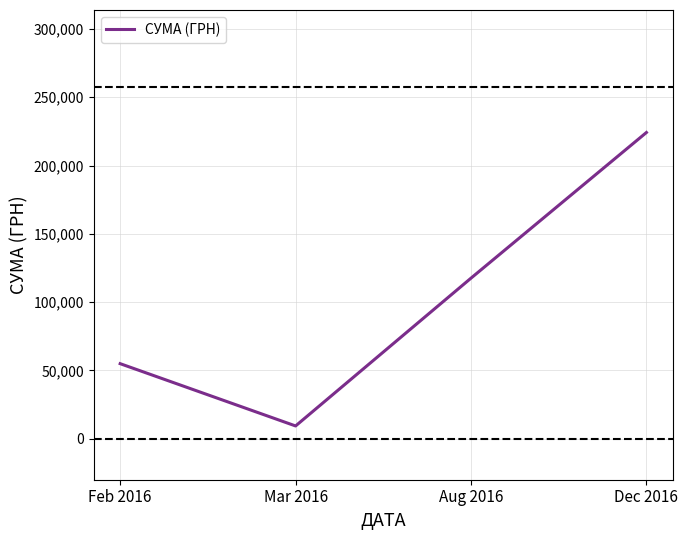

At which category does the data reach its first local valley?

Mar 2016